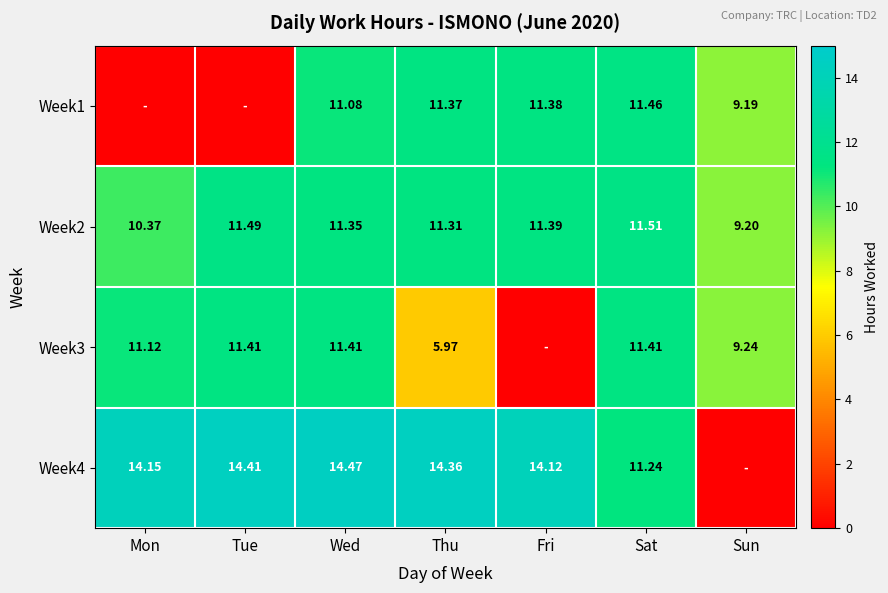

Where does the Week4 series first go above 14?

Mon